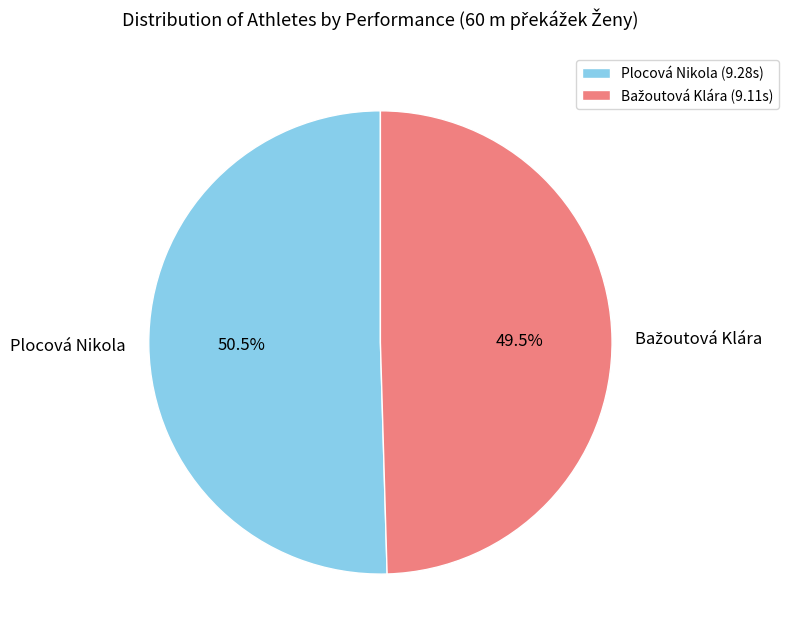

What percentage is NOT represented by Plocová Nikola?

49.5%